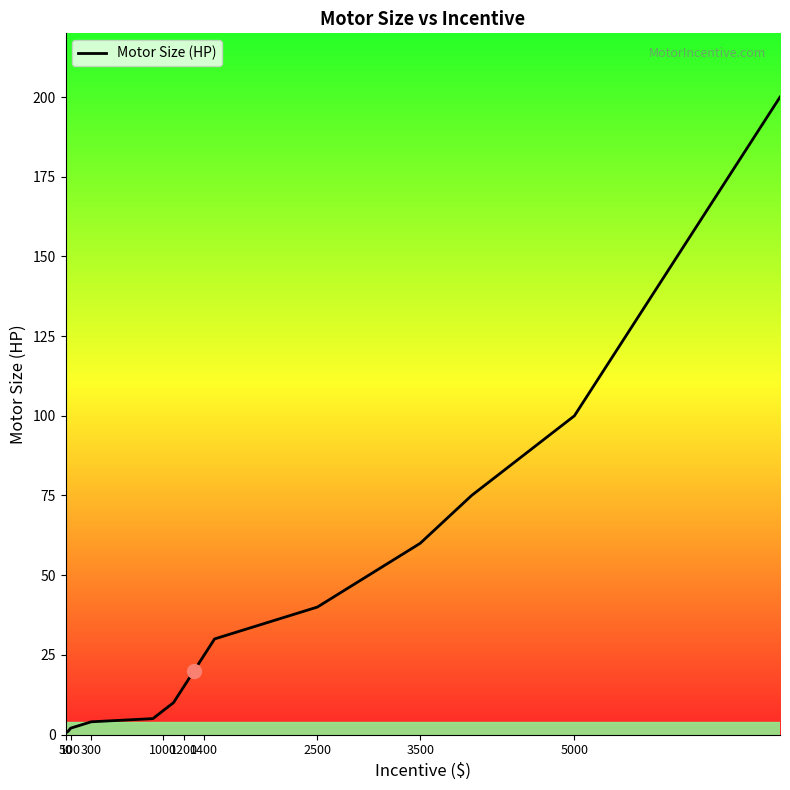

What is the average value?

36.0